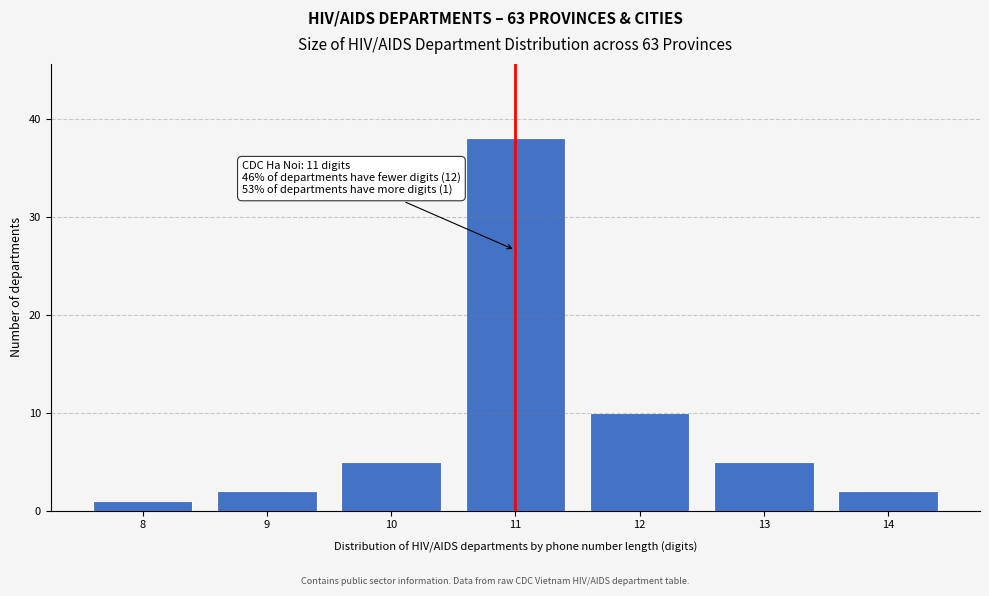

Reading left to right, extract all data points from this chart.

1	2	5	38	10	5	2